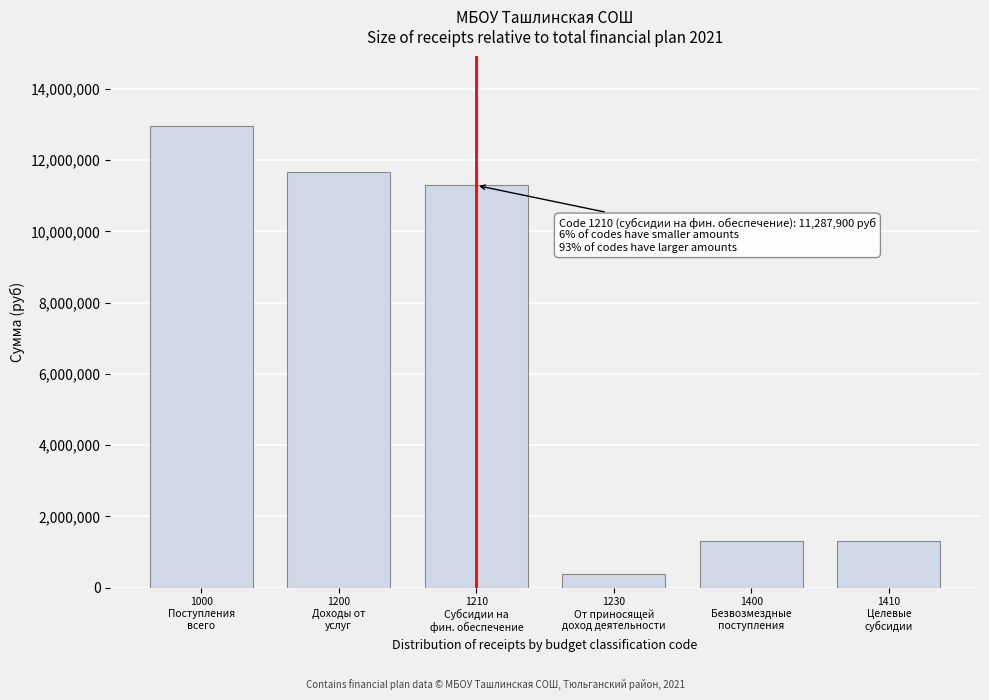

Reading left to right, list all the values displayed in this chart.

12961900	11657900	11287900	370000	1304000	1304000